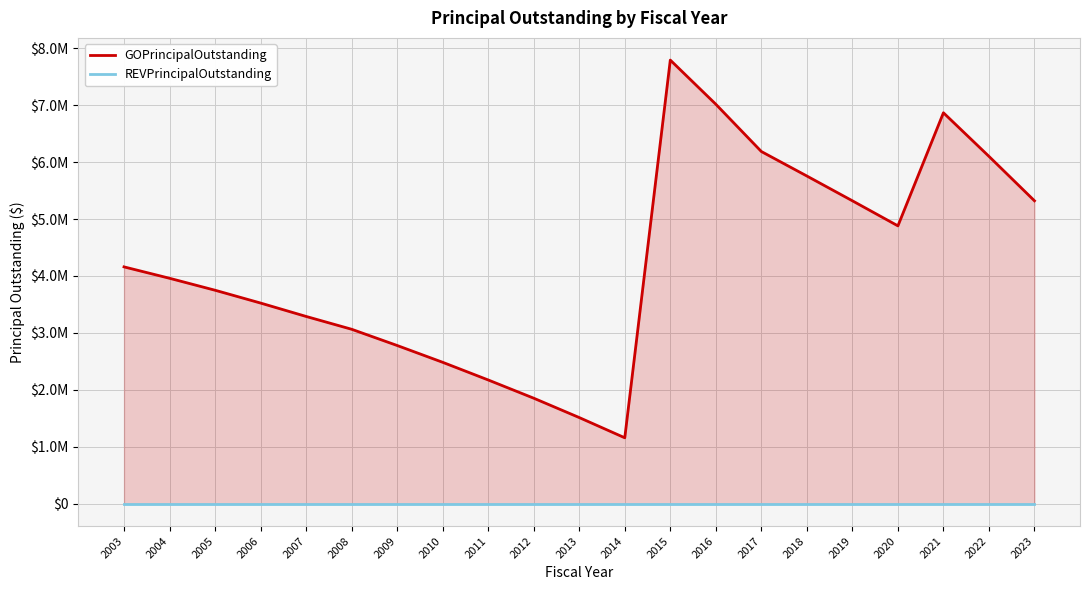

At which category does GOPrincipalOutstanding reach its first local peak?

2015